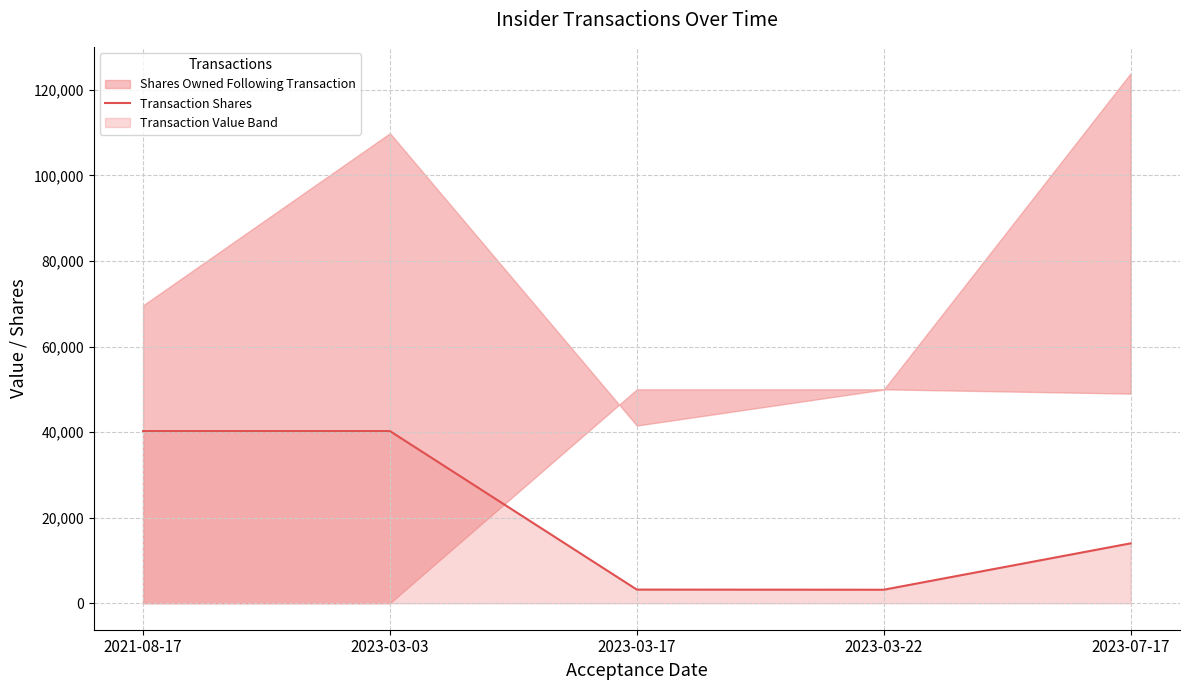

The chart shows a value of 40247 at 2023-03-03. True or false?

True